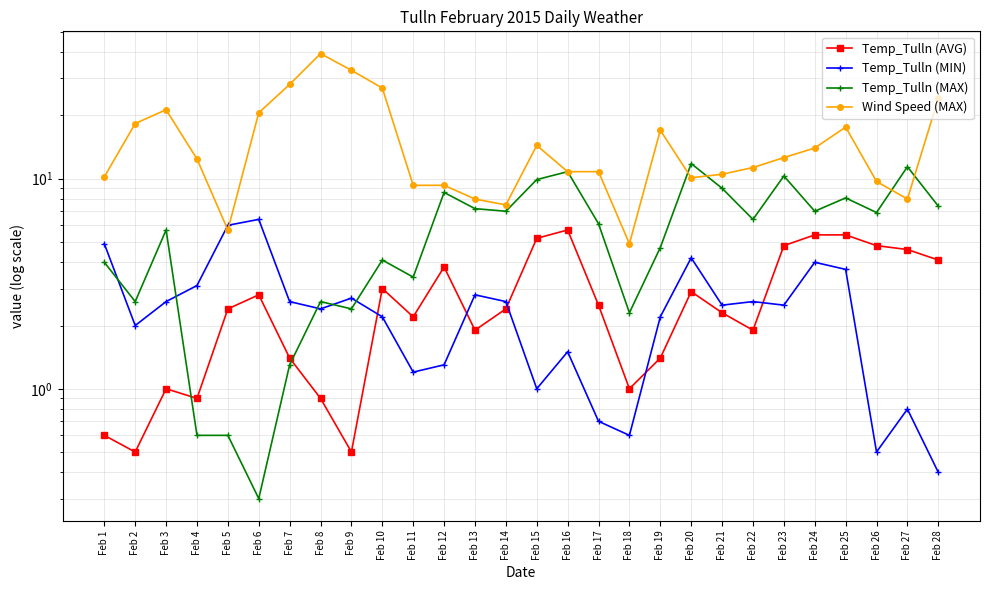

What is the approximate value of Temp_Tulln (AVG) at Feb 22?

1.9